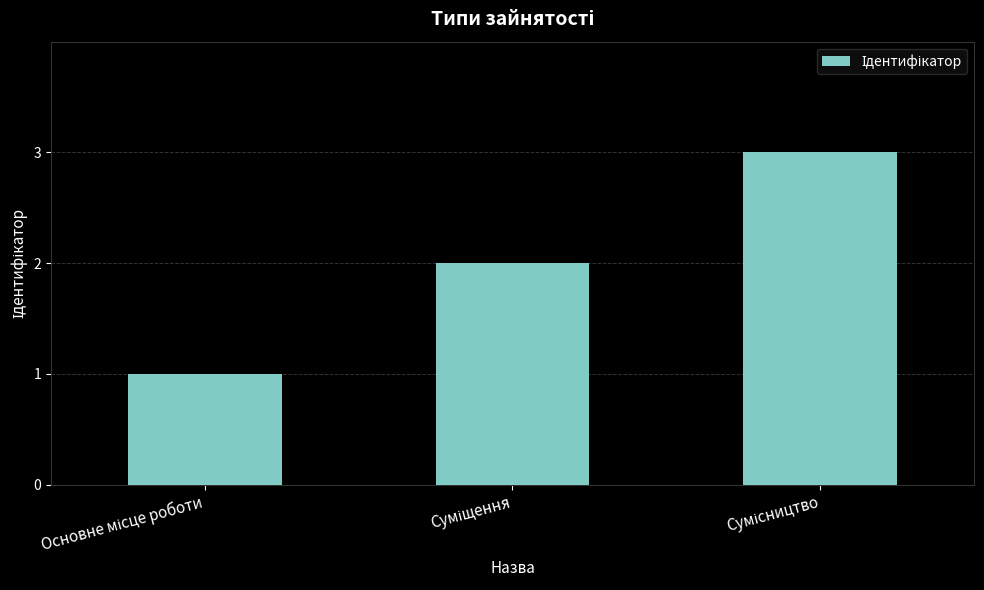

What is the value of the 2nd bar from the left?

2